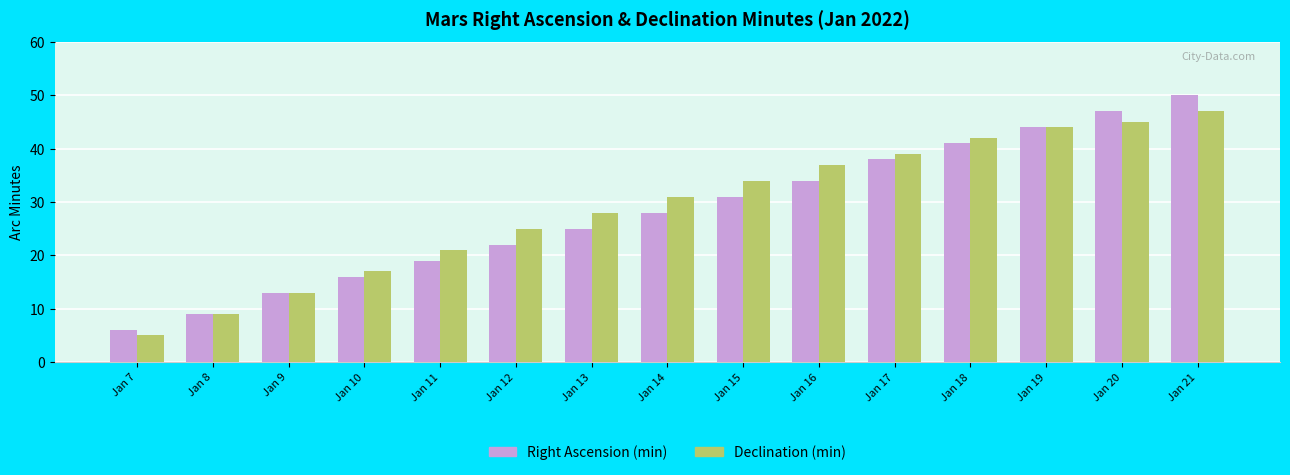

Is it true that Right Ascension (min) equals 27 at Jan 17?

False